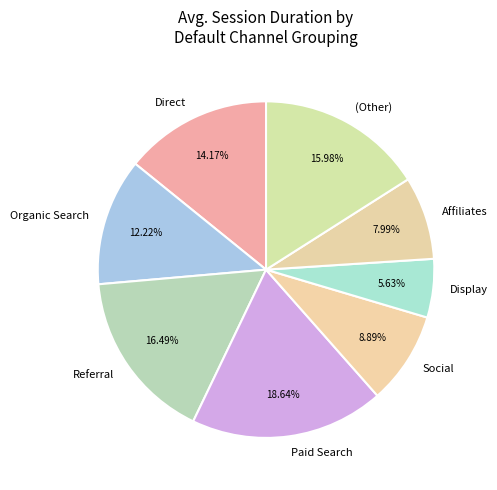

Is there a majority slice in this chart?

No